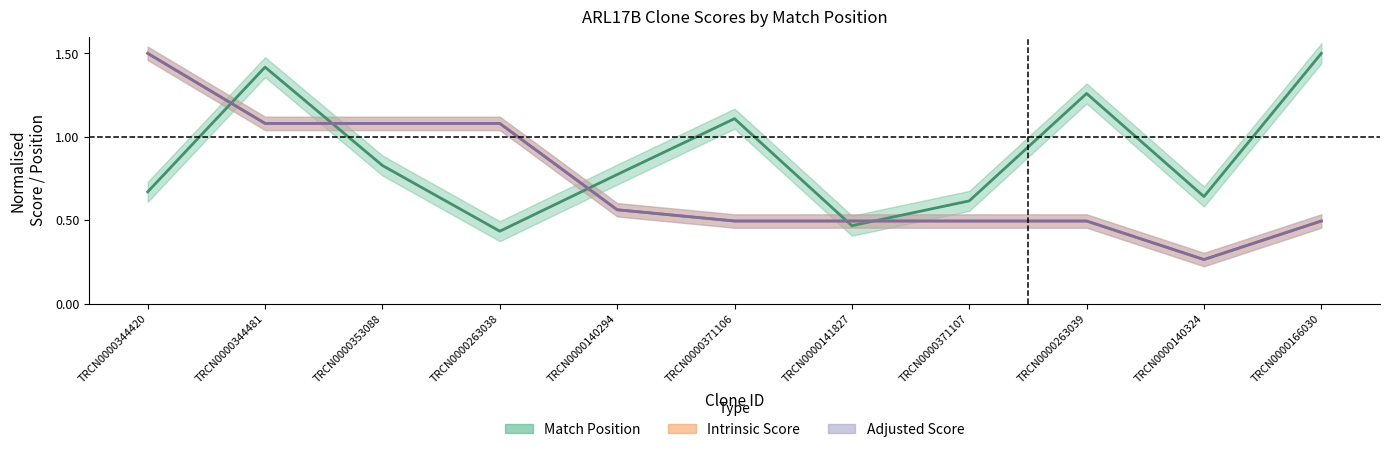

What is the difference between the second highest and minimum values in the Adjusted Score series?

0.8